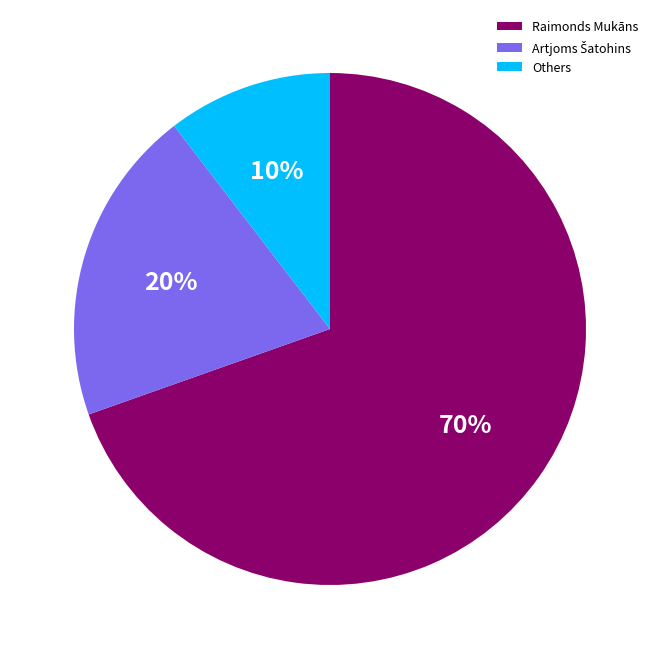

Is there any slice that represents more than half of the pie?

Yes